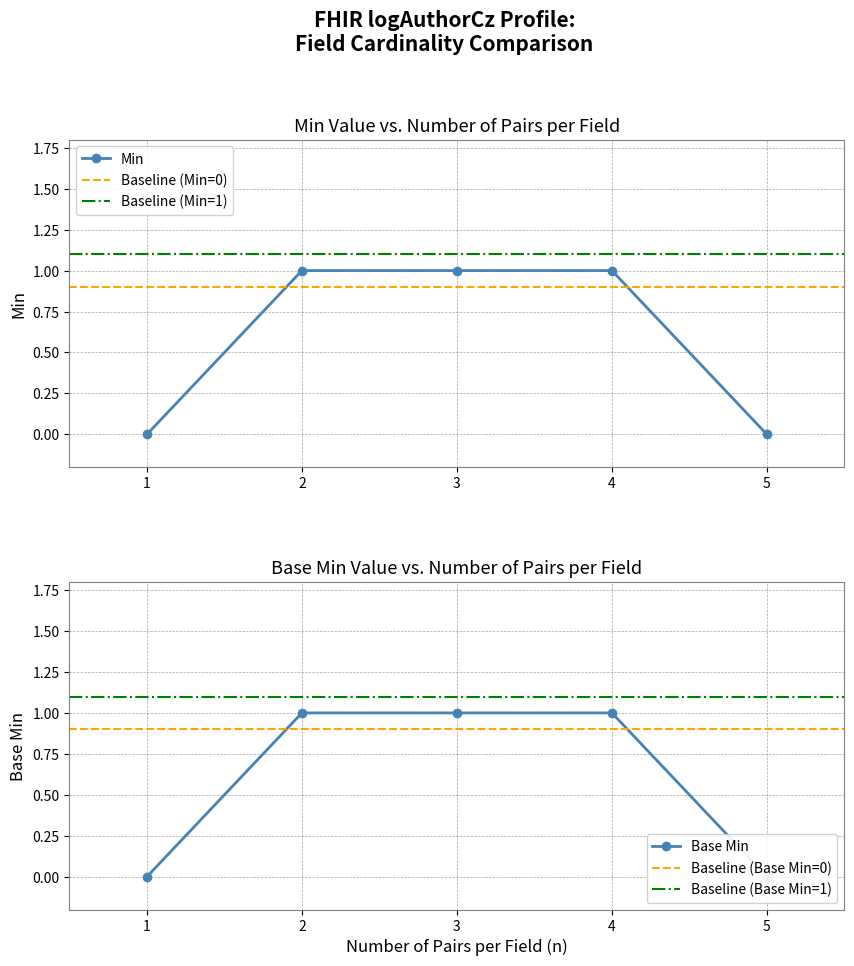

The value of Min at 2 is 2. True or false?

False